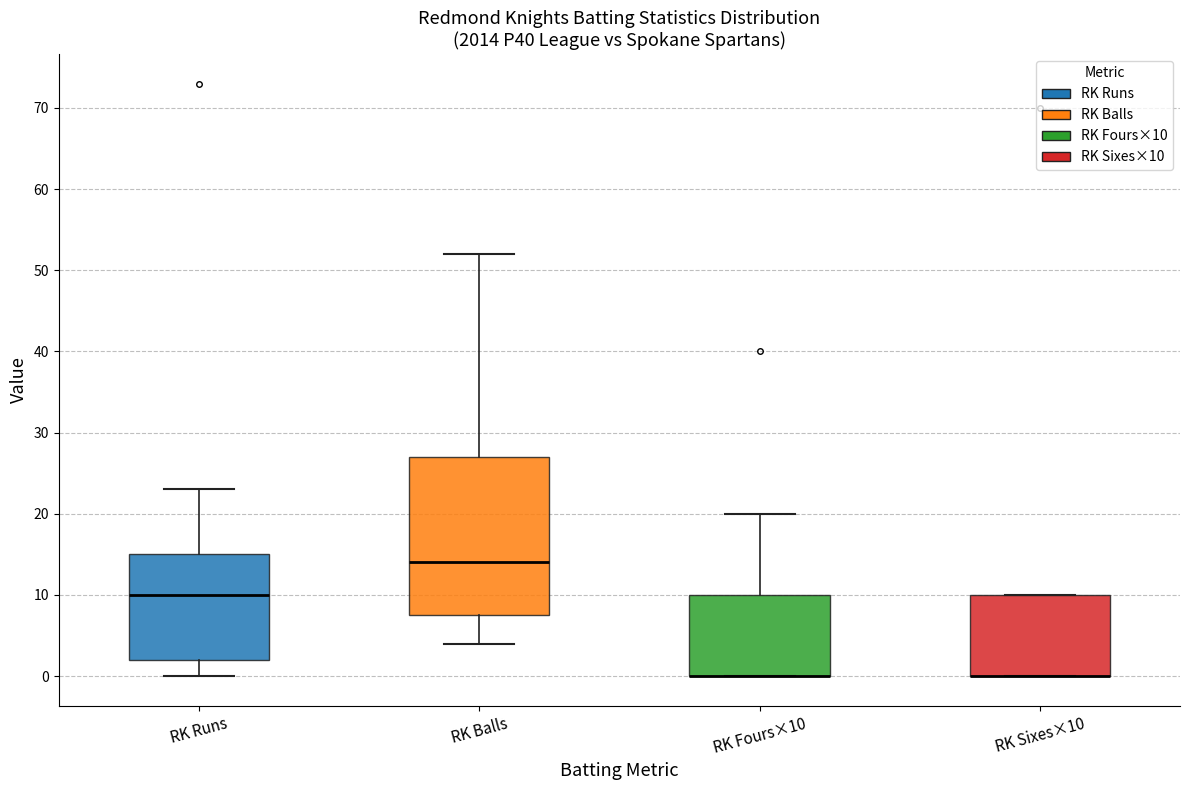

Which box is the tallest, from its lower edge to its upper edge?

RK Balls